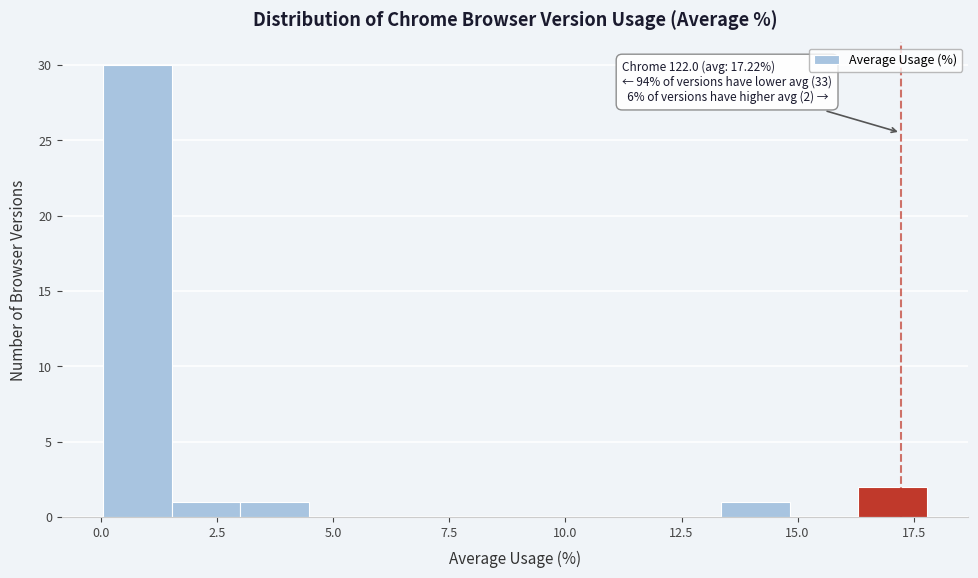

Around what value on the x-axis is the tallest bar? Give the approximate position of its centre, as read against the axis.

1.0